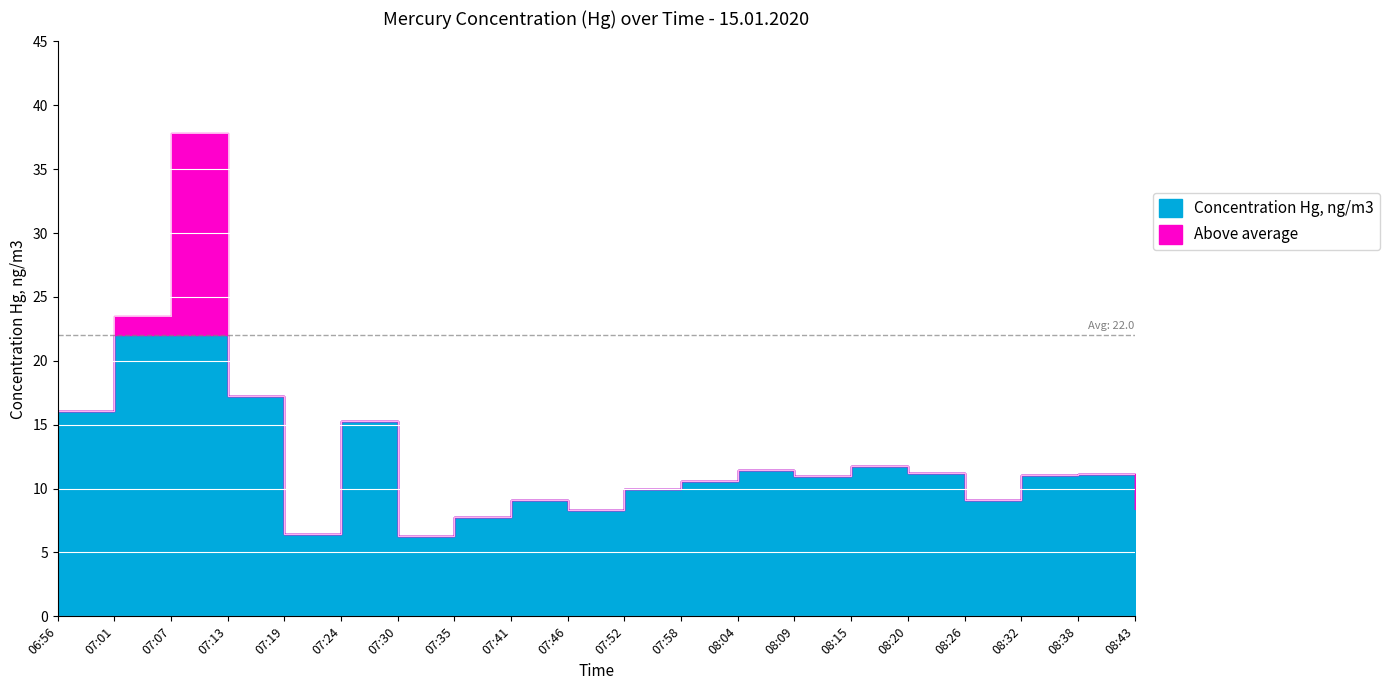

List the labels in order of value, largest first.

07:07, 07:01, 07:13, 06:56, 07:24, 08:15, 08:04, 08:20, 08:38, 08:32, 08:09, 07:58, 07:52, 08:26, 07:41, 08:43, 07:46, 07:35, 07:19, 07:30